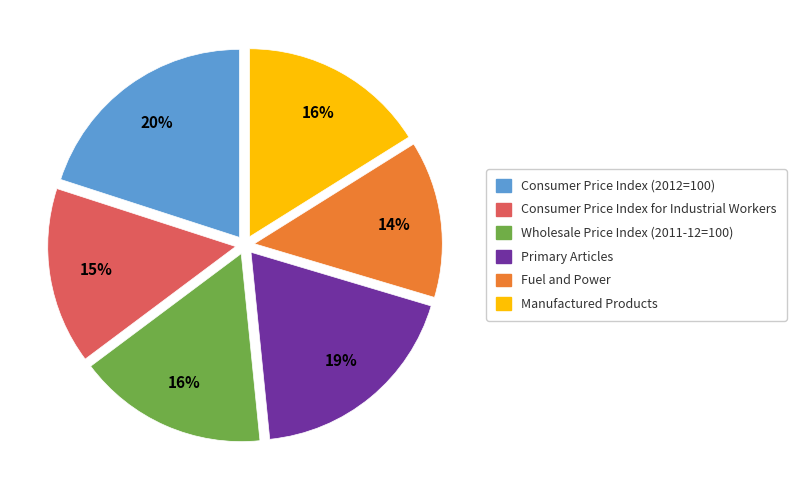

The Consumer Price Index (2012=100) slice represents 28% of the pie. True or false?

False